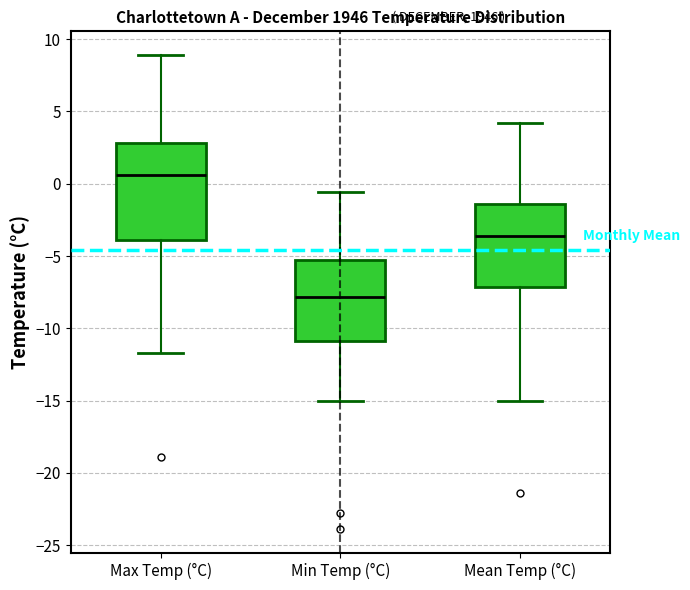

Reading left to right, read every box against the y-axis: the position of its median line, the range the box covers, and the ends of its whiskers. The values are not printed on the chart, so give them approximately, as read against the axis.

Max Temp (°C): median 0.5, box -4.0 to 3.0, whiskers -11.5 to 9.0
Min Temp (°C): median -8.0, box -11.0 to -5.5, whiskers -15.0 to -0.5
Mean Temp (°C): median -3.5, box -7.0 to -1.5, whiskers -15.0 to 4.0